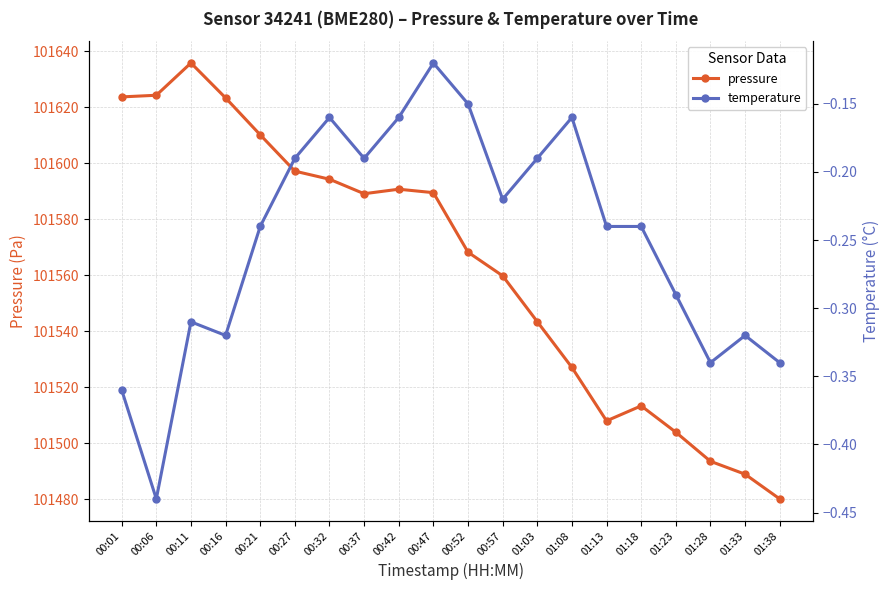

List the labels in order of temperature value, smallest first.

00:06, 00:01, 01:28, 01:38, 00:16, 01:33, 00:11, 01:23, 00:21, 01:13, 01:18, 00:57, 00:27, 00:37, 01:03, 00:32, 00:42, 01:08, 00:52, 00:47